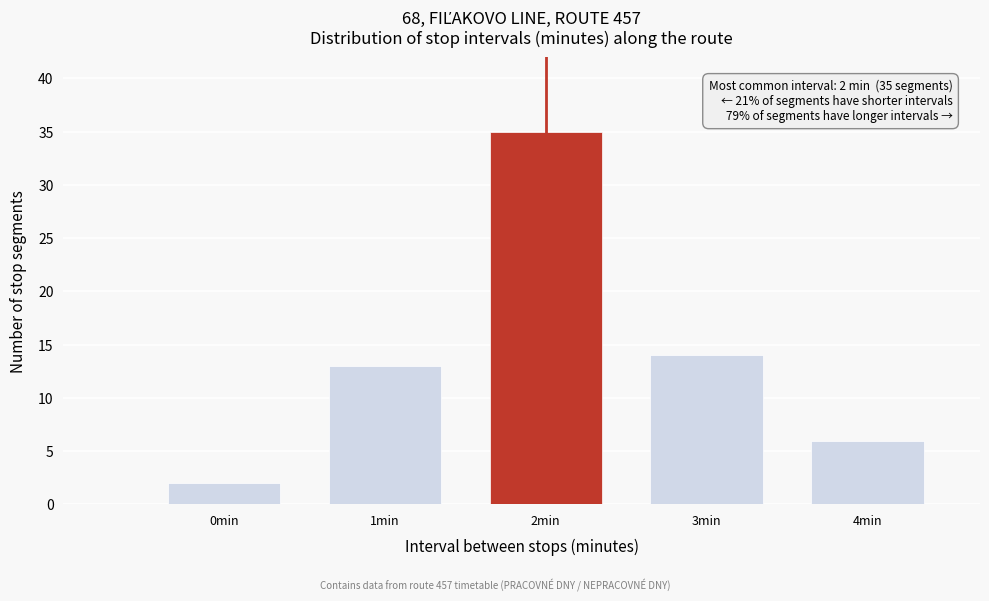

Reading right to left, extract all data points from this chart.

4min=6	3min=14	2min=35	1min=13	0min=2